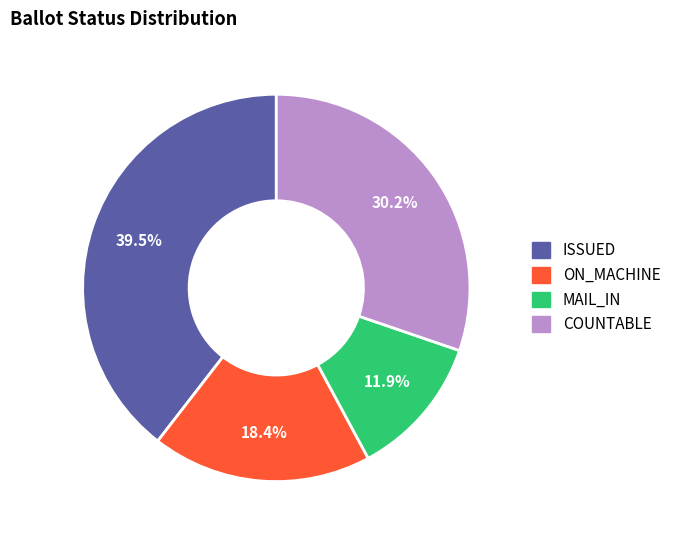

Is there a majority slice in this chart?

No